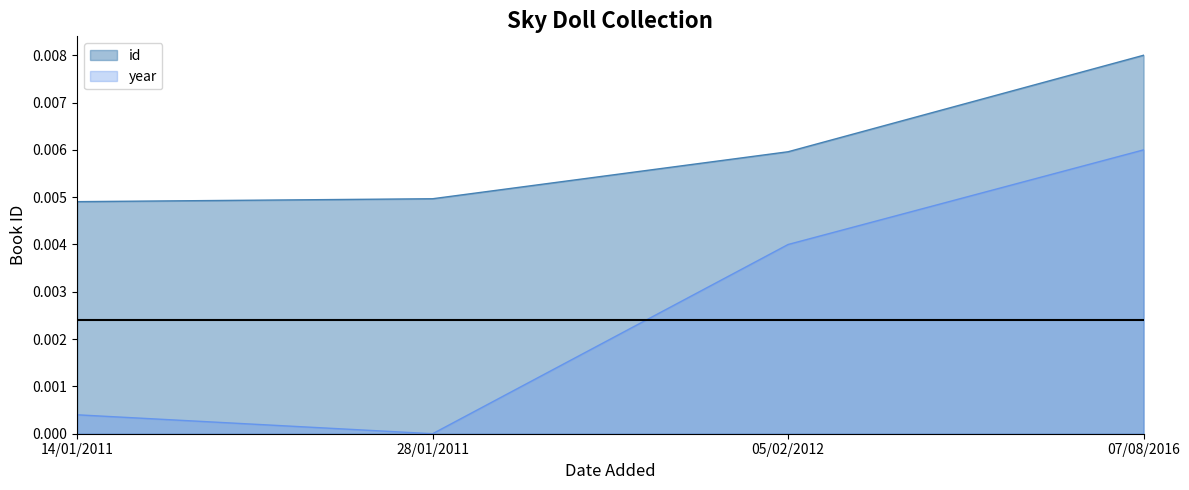

Which series has the largest total across all categories?

id